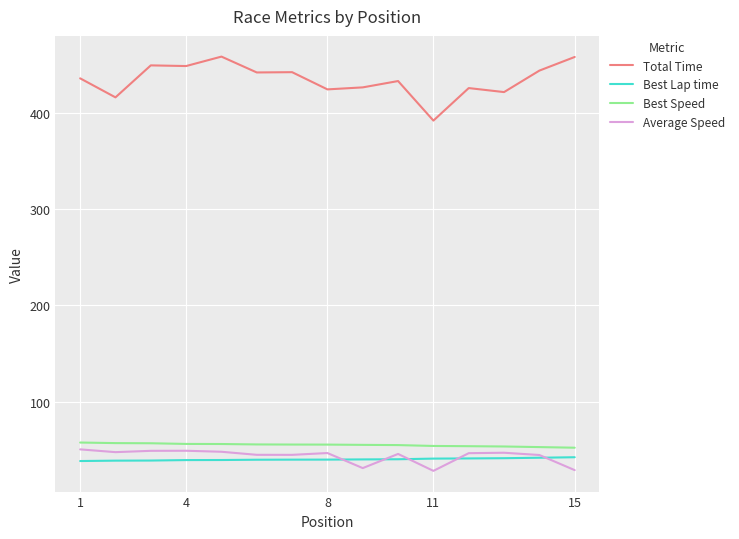

Which series has the largest total across all categories?

Total Time